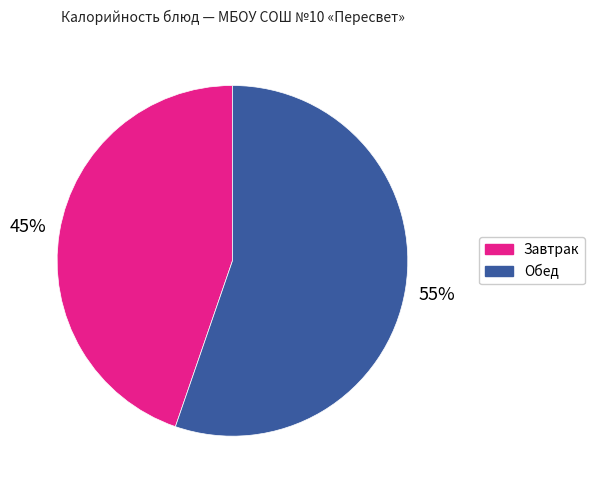

What percentage is the Обед slice, to the nearest percent?

55%